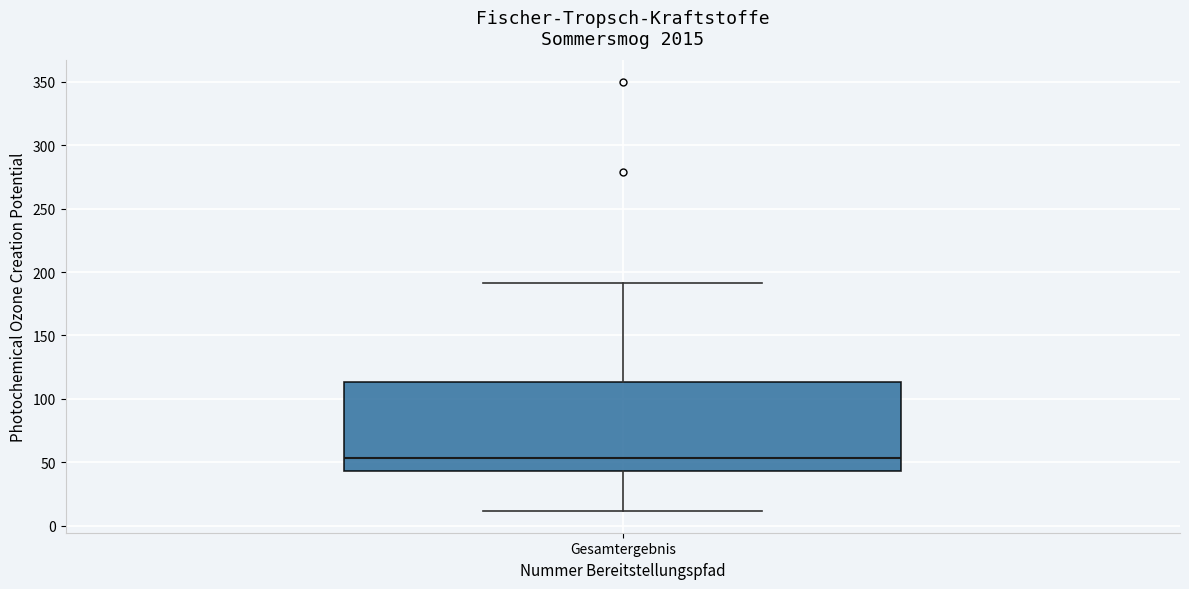

Read this box plot against the y-axis: the position of the median line, the range covered by the box, and the ends of both whiskers. The values are not printed on the chart, so give them approximately, as read against the axis.

median 55, box 45 to 115, whiskers 10 to 190